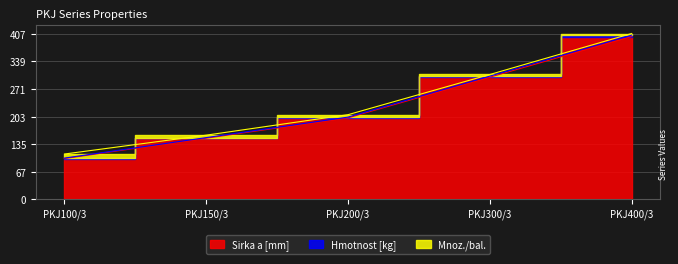

How many lines are shown in the chart?

2